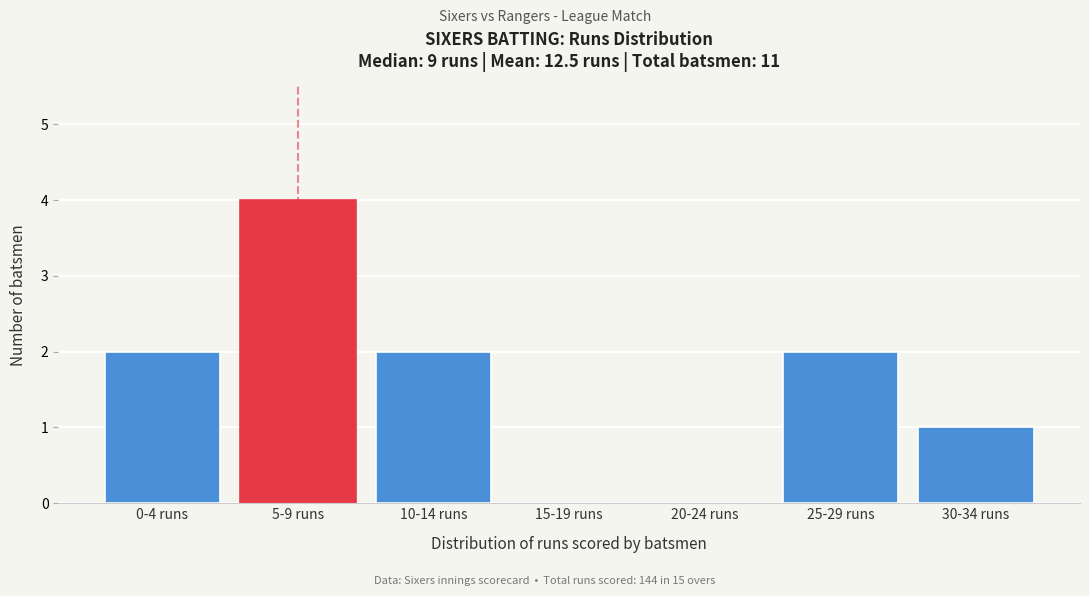

Reading left to right, list all the values displayed in this chart.

0-4 runs=2	5-9 runs=4	10-14 runs=2	15-19 runs=0	20-24 runs=0	25-29 runs=2	30-34 runs=1